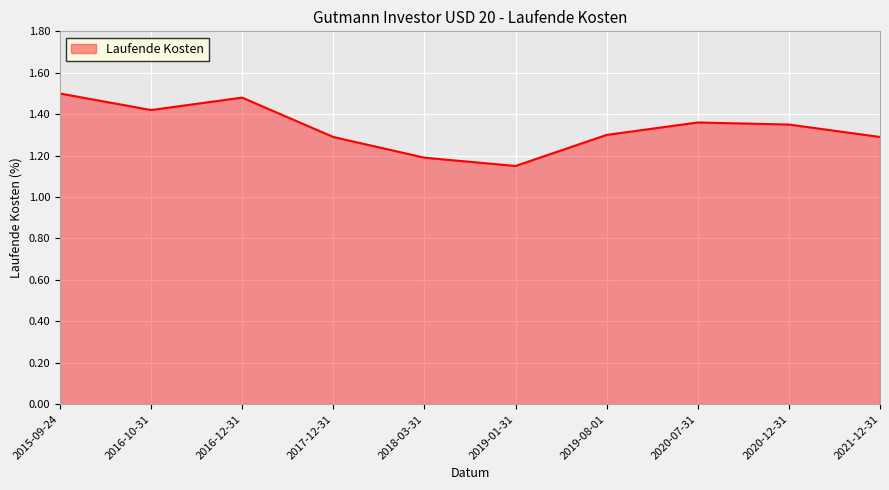

The chart shows a value of 2.1 at 2020-07-31. True or false?

False